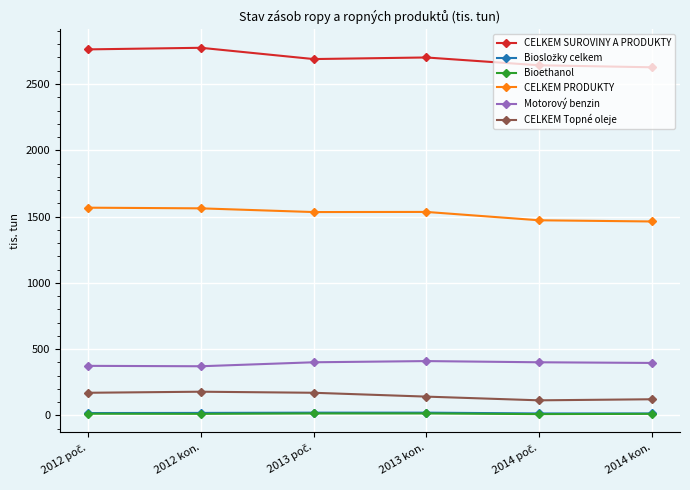

True or false: Motorový benzin has more than 2 interior local peaks.

False